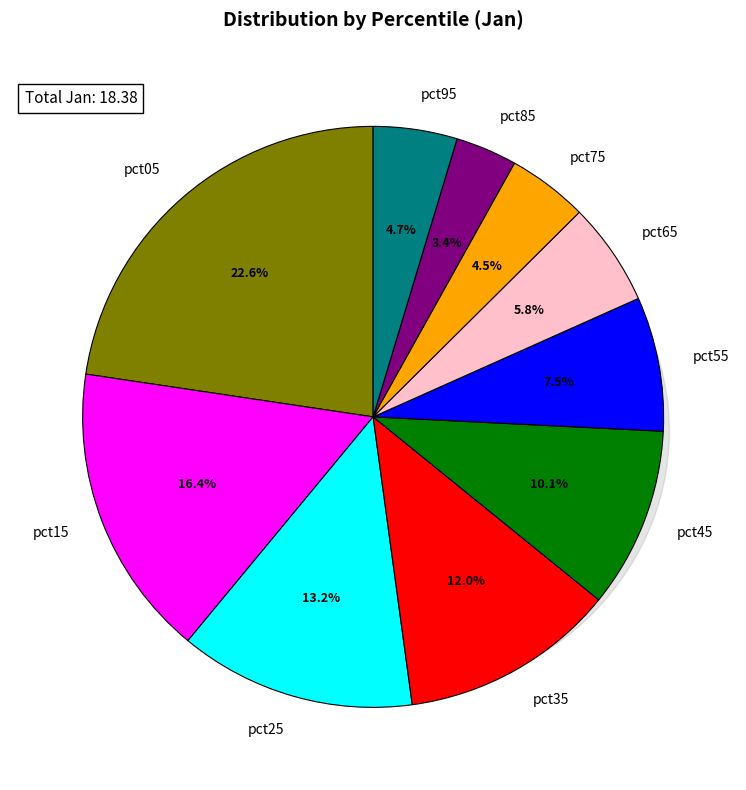

Combined, what portion of the pie is pct05 and pct45?

32.7%